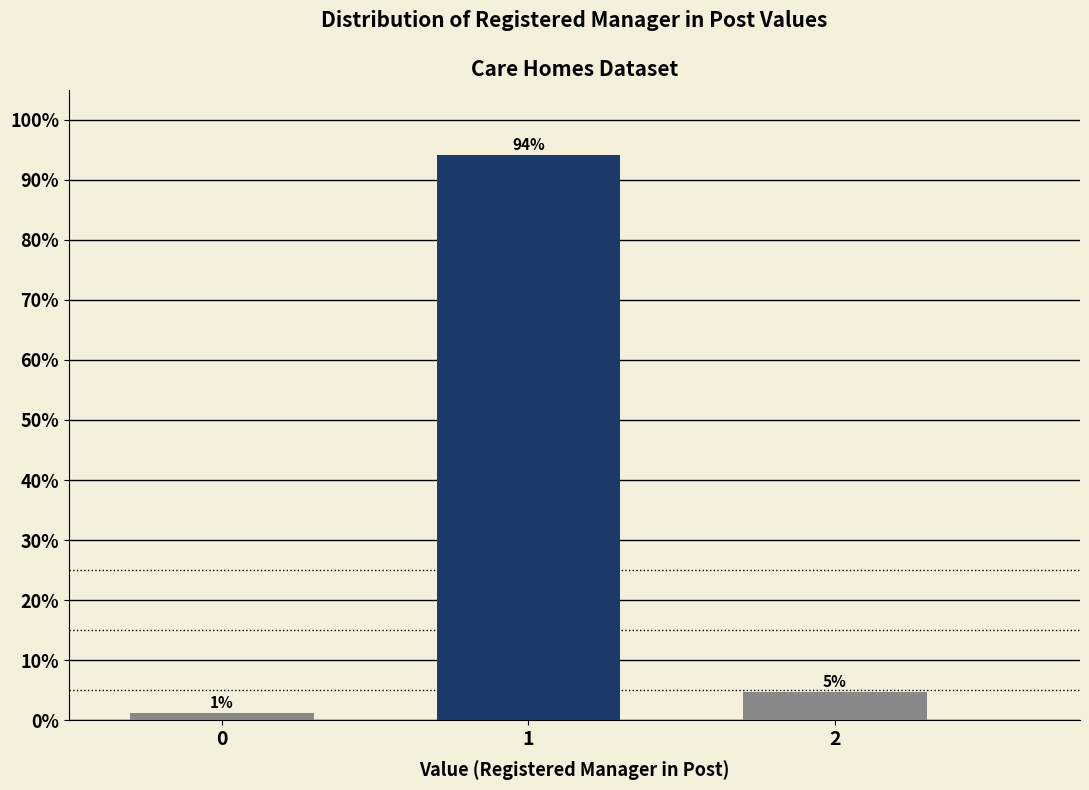

Are the bars horizontal?

No